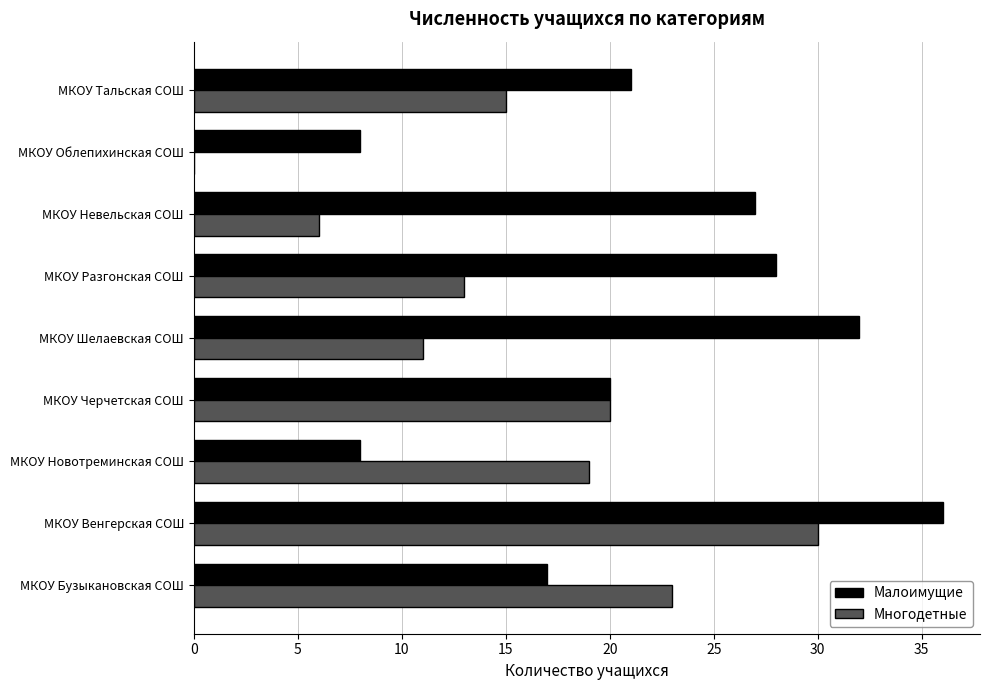

Which series has the largest total across all categories?

Малоимущие